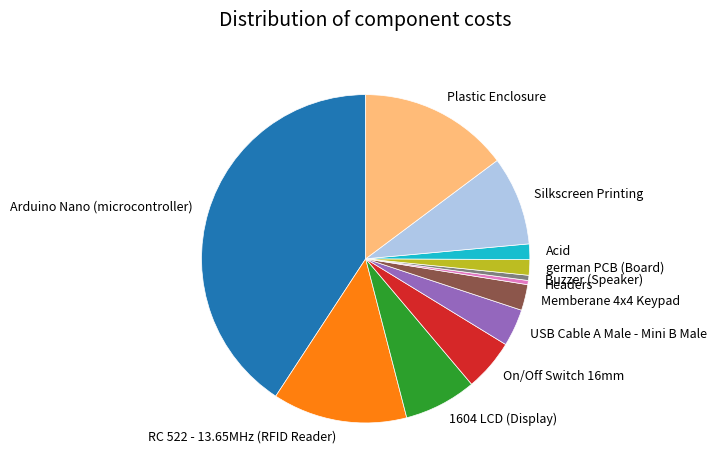

Which has a higher value, RC 522 - 13.65MHz (RFID Reader) or 1604 LCD (Display)?

RC 522 - 13.65MHz (RFID Reader)